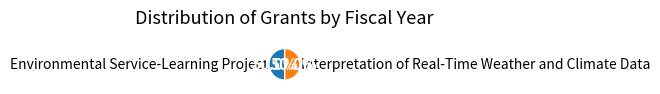

How many segments does this pie chart have?

2